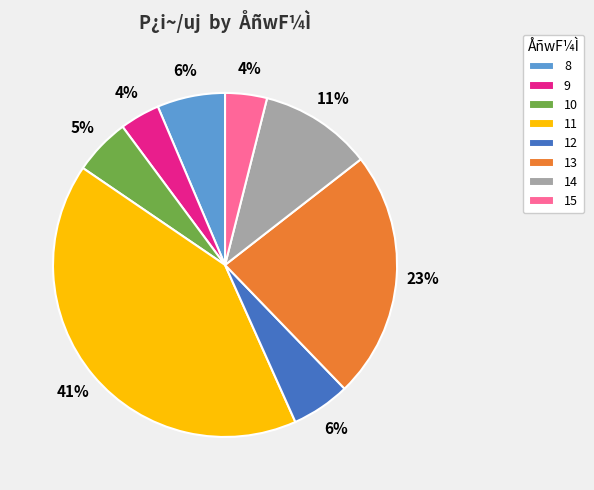

True or false: 12 accounts for 6% of the total.

True